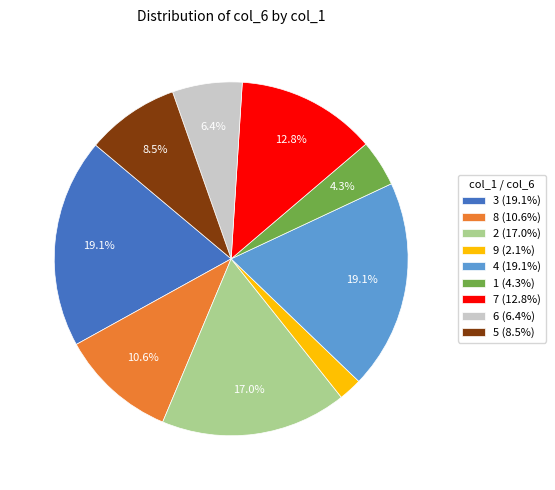

The 6 slice represents 1% of the pie. True or false?

False